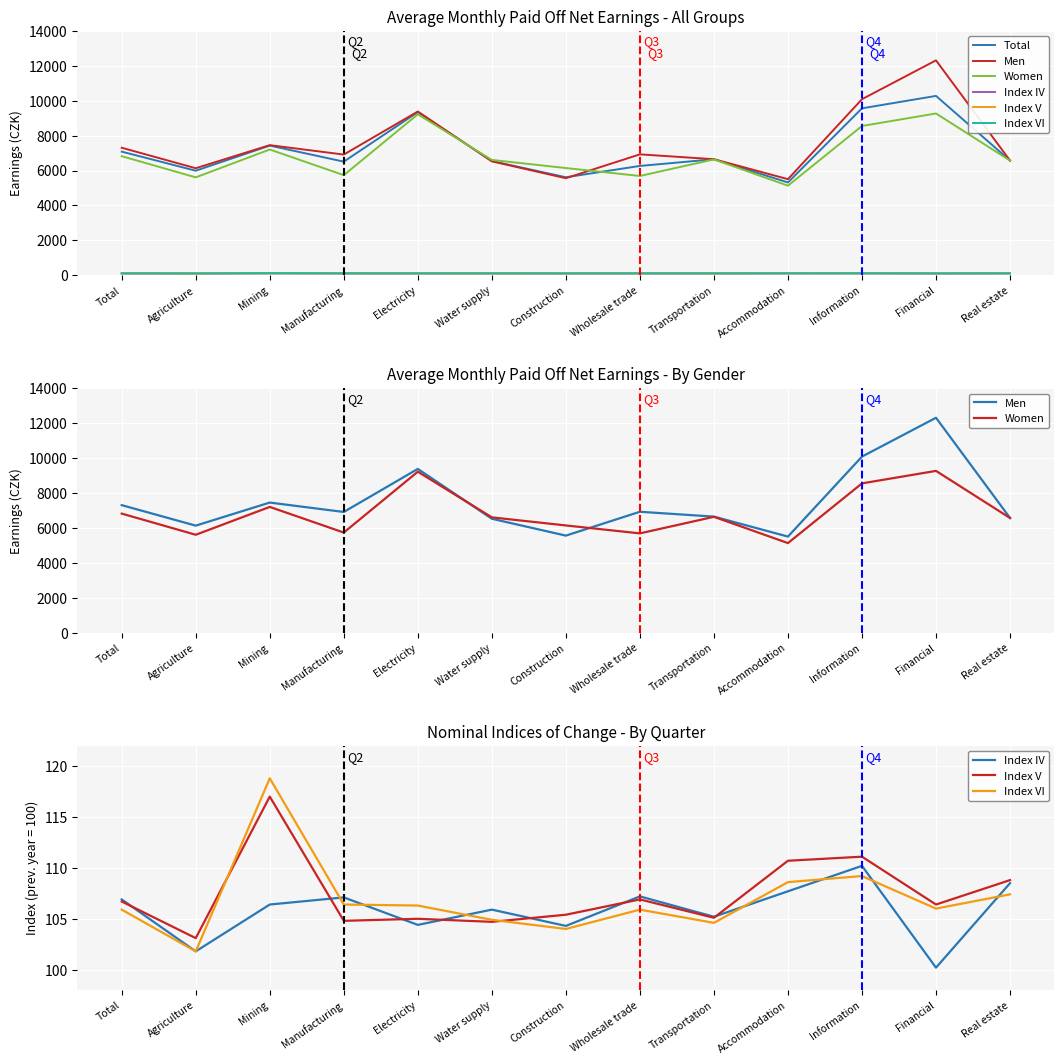

What is the difference between the highest and lowest values at Financial?

12211.8